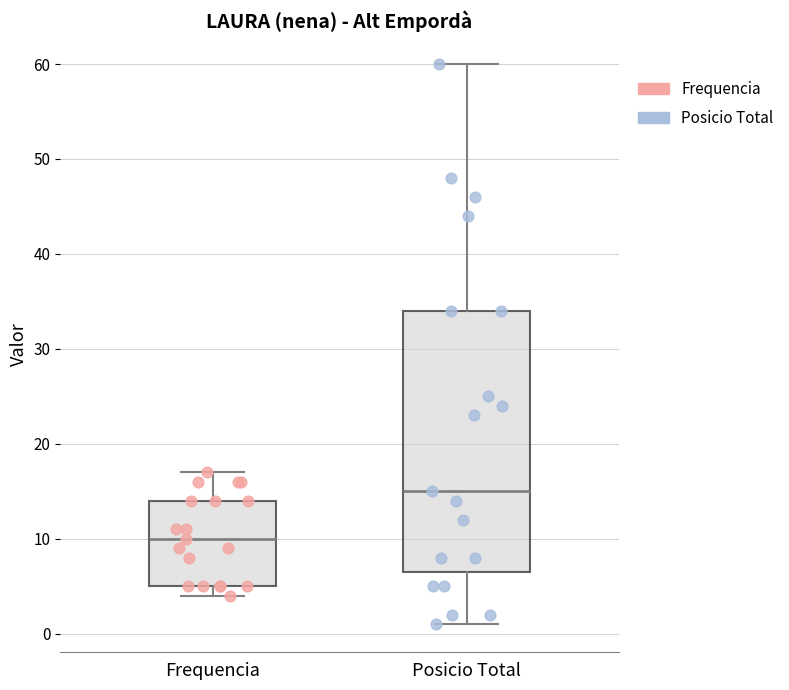

Comparing the boxes themselves (not the whiskers), which one is the tallest?

Posicio Total